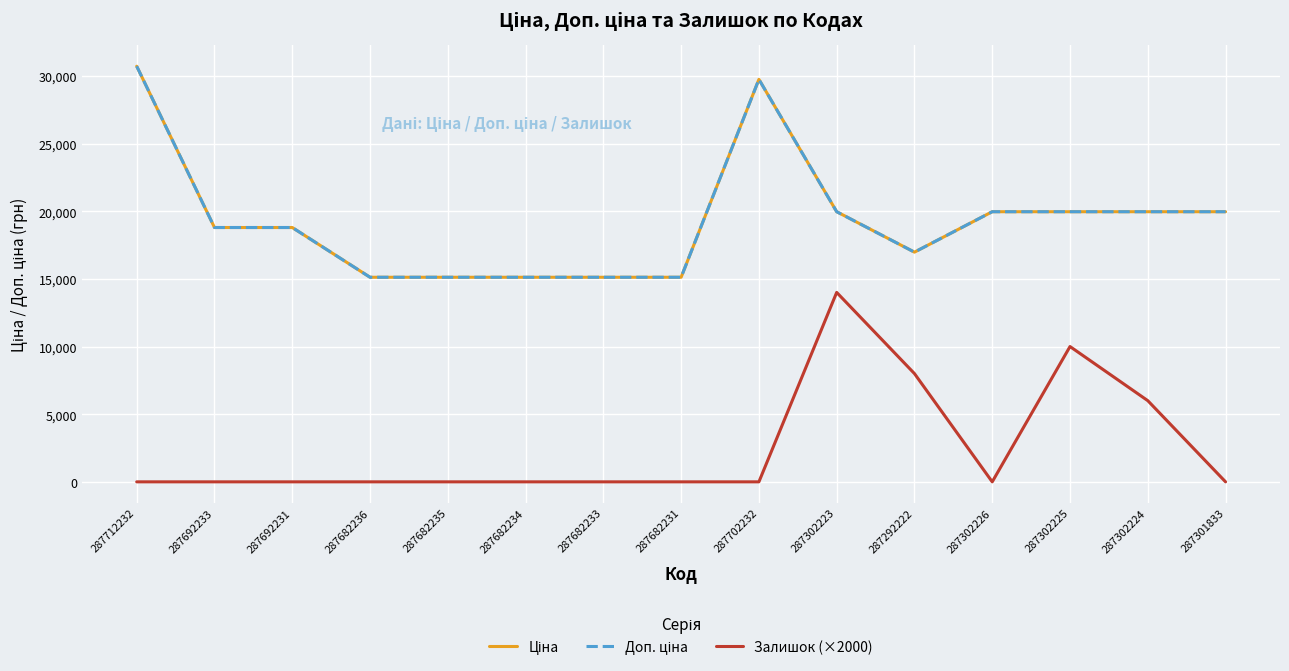

Reading left to right, extract all data points from this chart.

Ціна: 287712232=30717.1	287692233=18796.8	287692231=18796.8	287682236=15120.0	287682235=15120.0	287682234=15120.0	287682233=15120.0	287682231=15120.0	287702232=29747.2	287302223=19964.2	287292222=16976.3	287302226=19964.2	287302225=19964.2	287302224=19964.2	287301833=19964.2
Доп. ціна: 287712232=30717.1	287692233=18796.8	287692231=18796.8	287682236=15120.0	287682235=15120.0	287682234=15120.0	287682233=15120.0	287682231=15120.0	287702232=29747.2	287302223=19964.2	287292222=16976.3	287302226=19964.2	287302225=19964.2	287302224=19964.2	287301833=19964.2
Залишок (×2000): 287712232=0.0	287692233=0.0	287692231=0.0	287682236=0.0	287682235=0.0	287682234=0.0	287682233=0.0	287682231=0.0	287702232=0.0	287302223=14000.0	287292222=8000.0	287302226=0.0	287302225=10000.0	287302224=6000.0	287301833=0.0